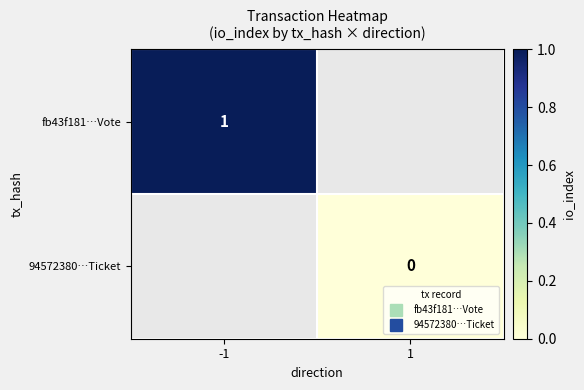

Count the number of categories in the chart.

2